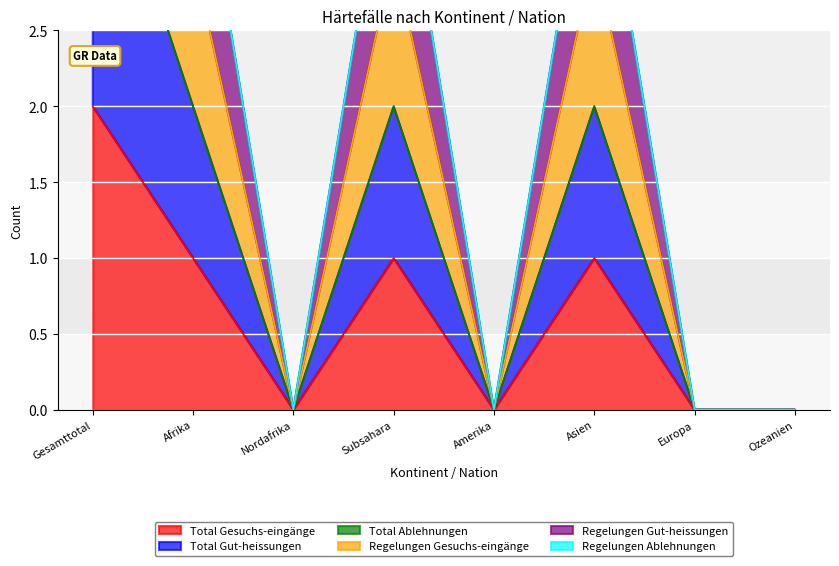

At which category is the sum across all series the highest?

Gesamttotal